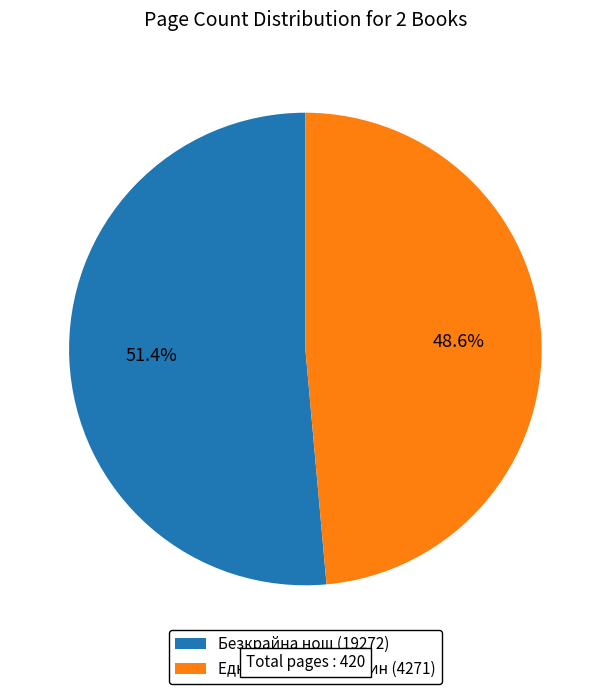

Which category has the biggest portion of the pie?

Безкрайна нощ (19272)